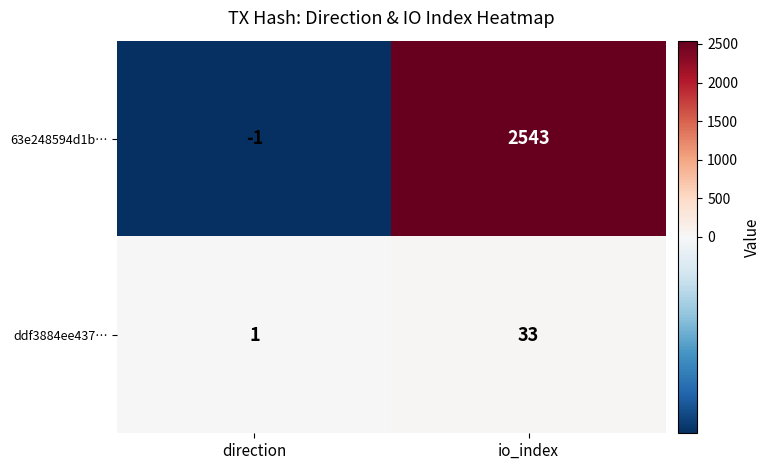

Rank the series by their average value, from lowest to highest.

ddf3884ee437…, 63e248594d1b…